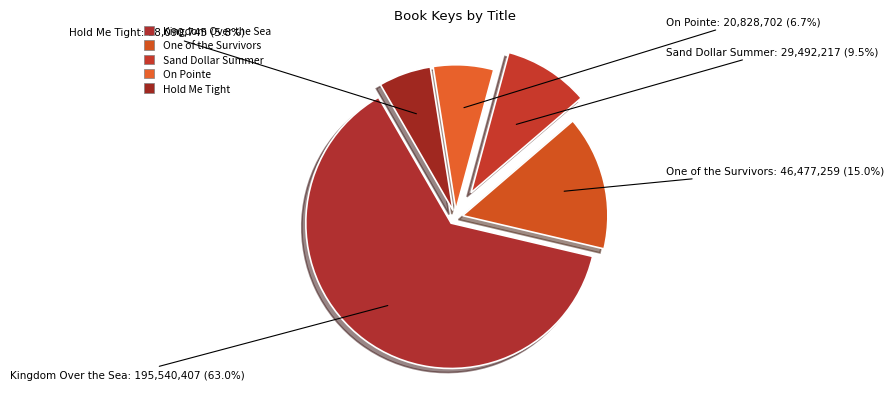

How many slices are in this pie chart?

5